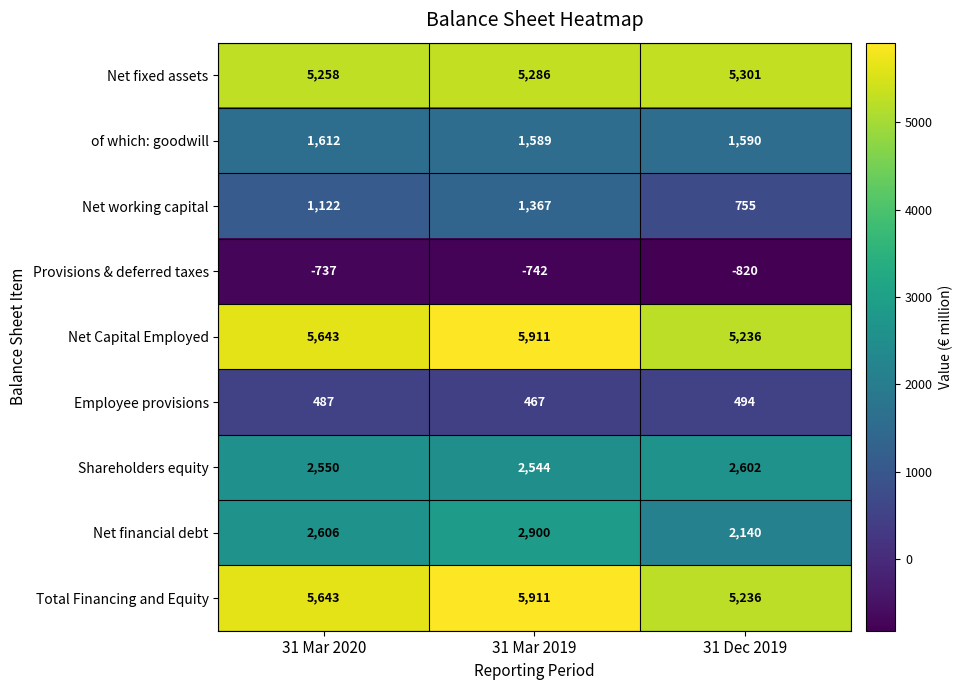

At which category is the sum across all series the highest?

31 Mar 2019